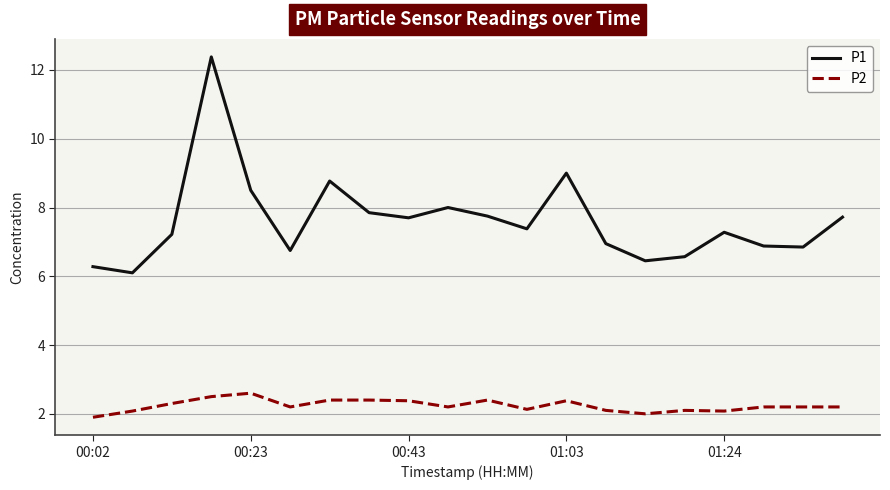

Which series has the largest range (max minus min)?

P1